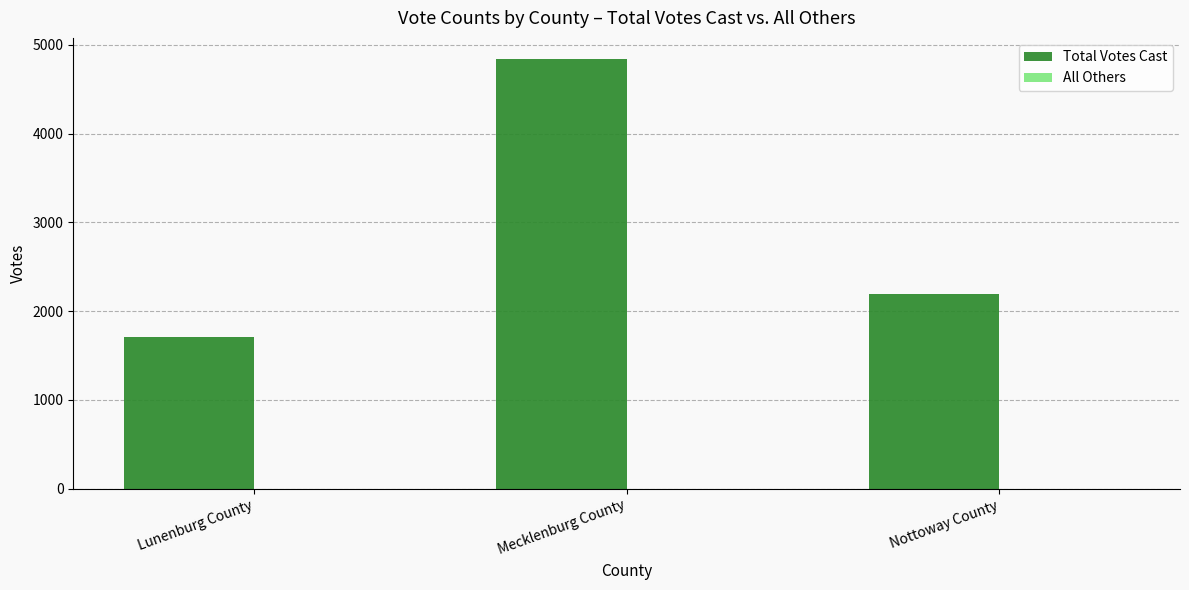

Does the chart contain stacked bars?

No